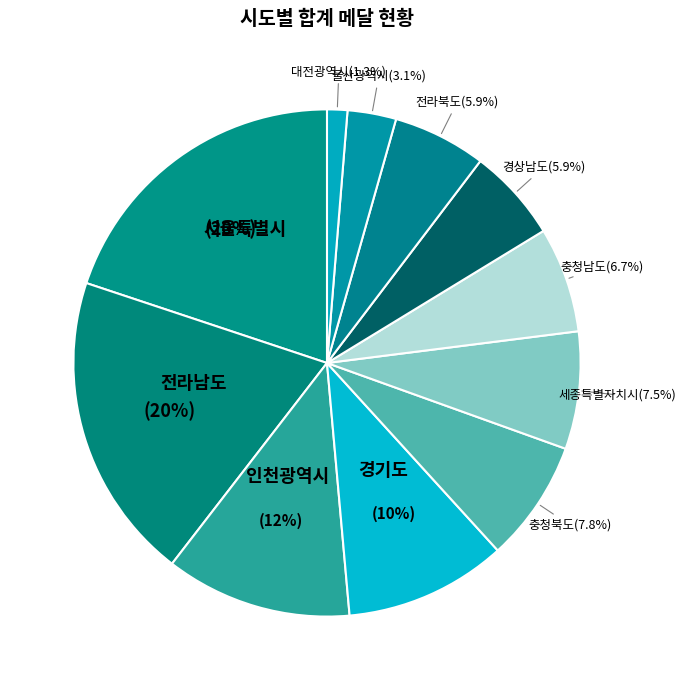

What is the ratio of the value at 서울특별시 to the value at 충청남도?

3.0